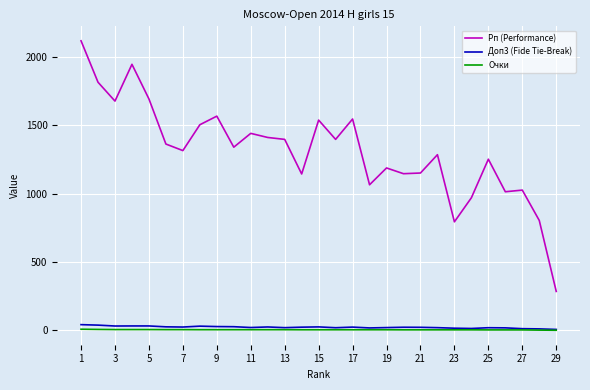

What is the maximum value shown in the chart?

2118.0